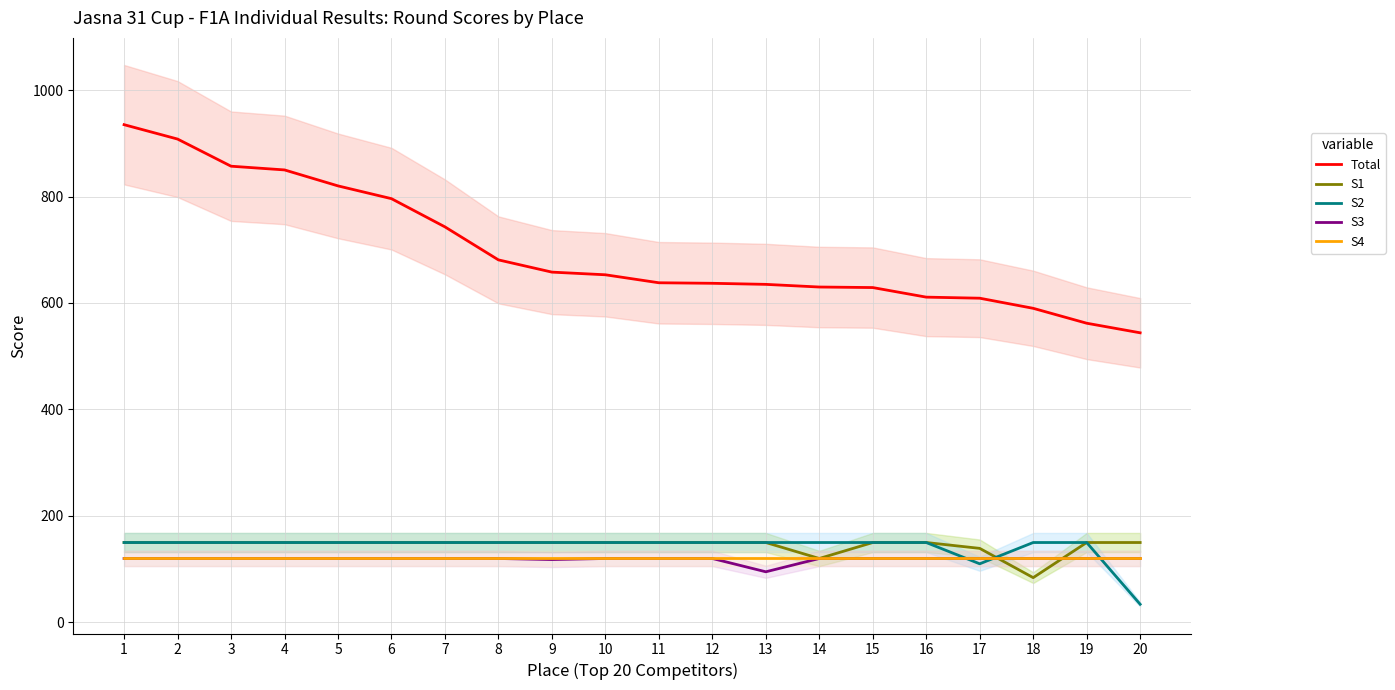

Rank the series by their maximum value, from highest to lowest.

Total, S1, S2, S3, S4